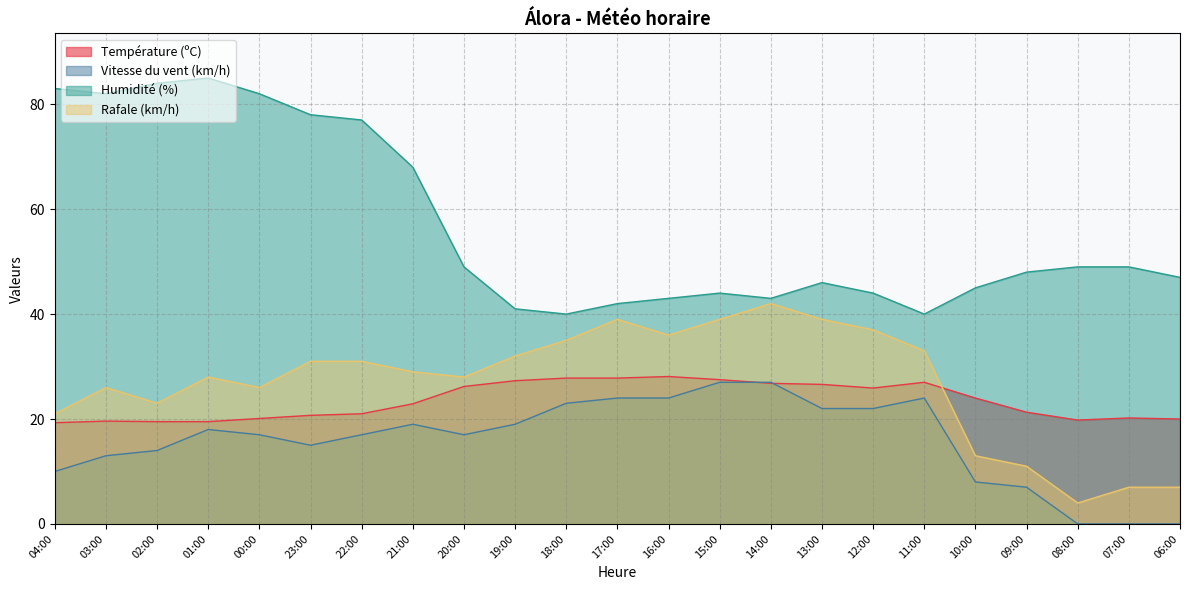

What are all the series names shown in the legend?

Température (ºC), Vitesse du vent (km/h), Humidité (%), Rafale (km/h)